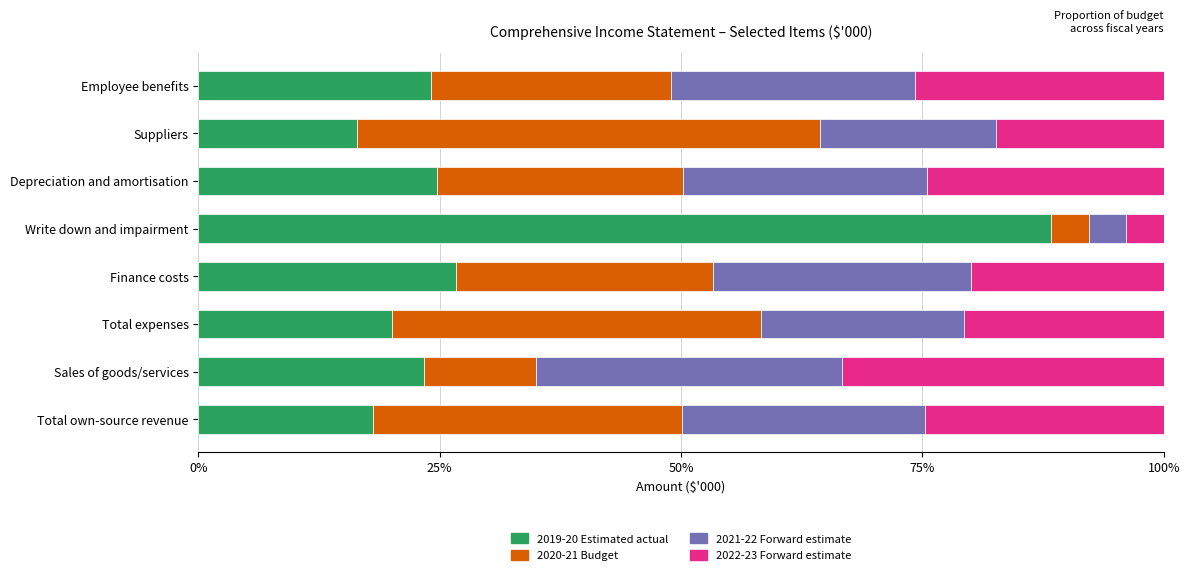

The 2019-20 Estimated actual series shows 20.0 at Total expenses. True or false?

True